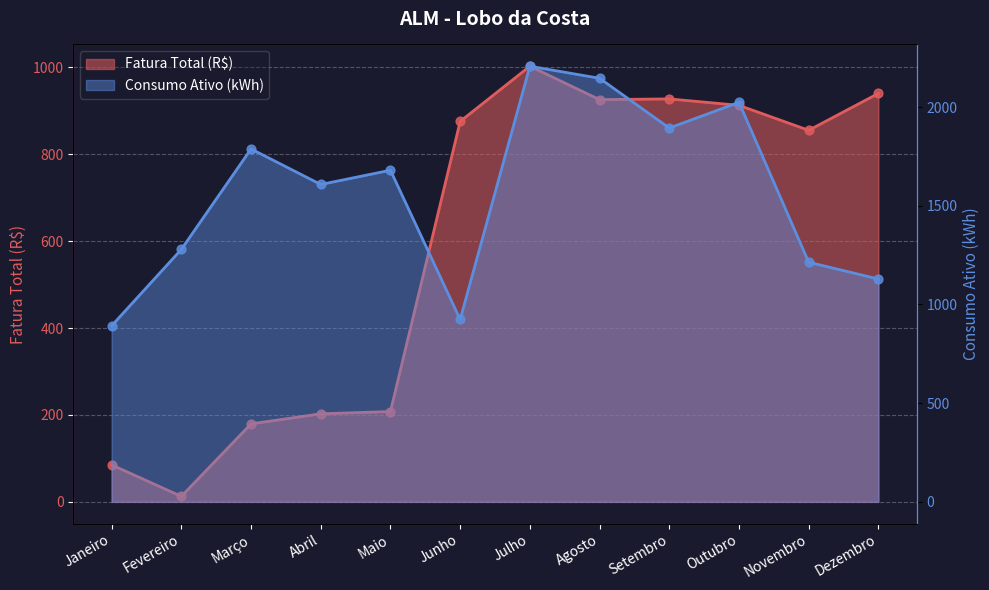

At which category is the sum across all series the highest?

Julho